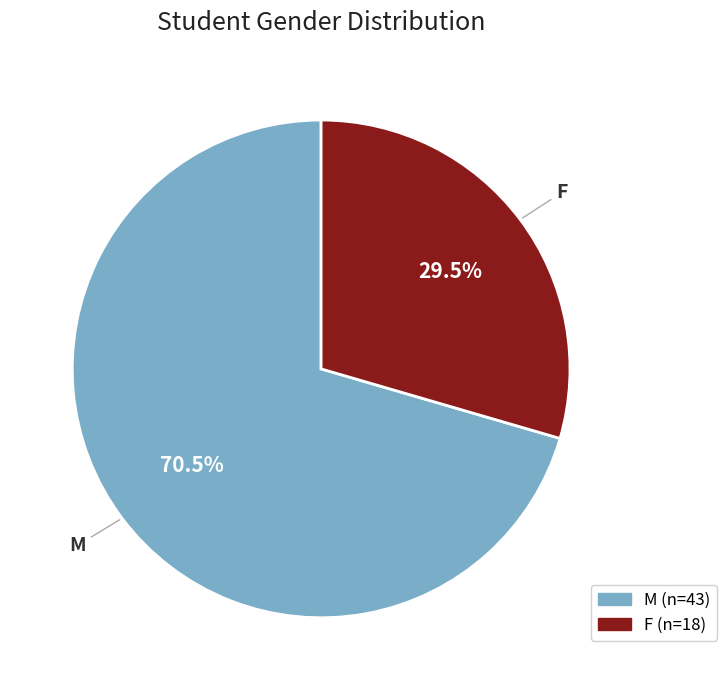

What is the smallest slice in the pie chart?

F